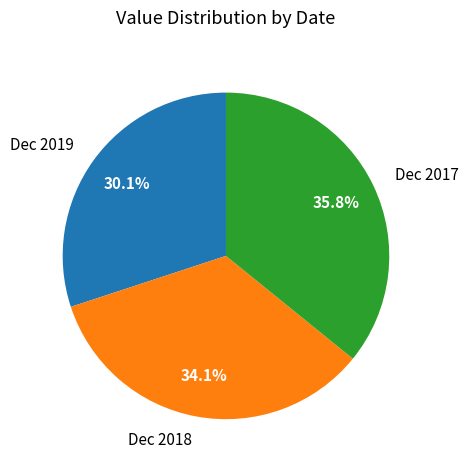

Rank the categories by value from lowest to highest.

Dec 2019, Dec 2018, Dec 2017